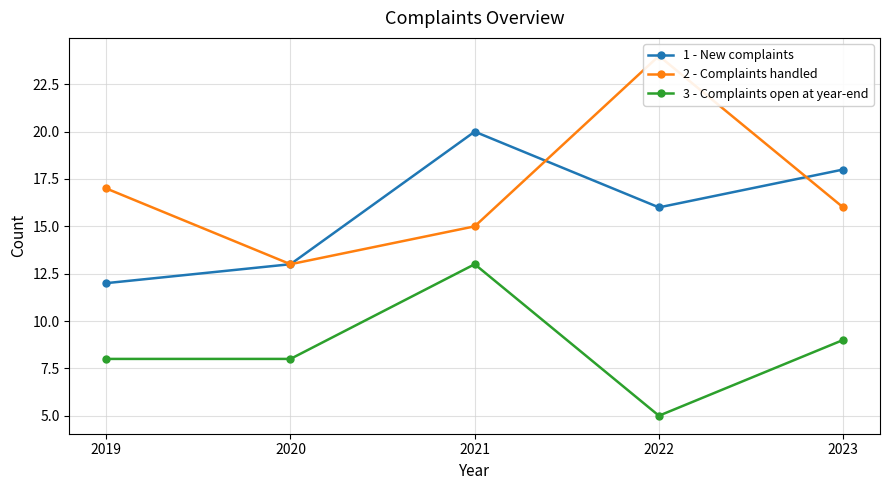

Which has a higher value, 2021 or 2023?

2021